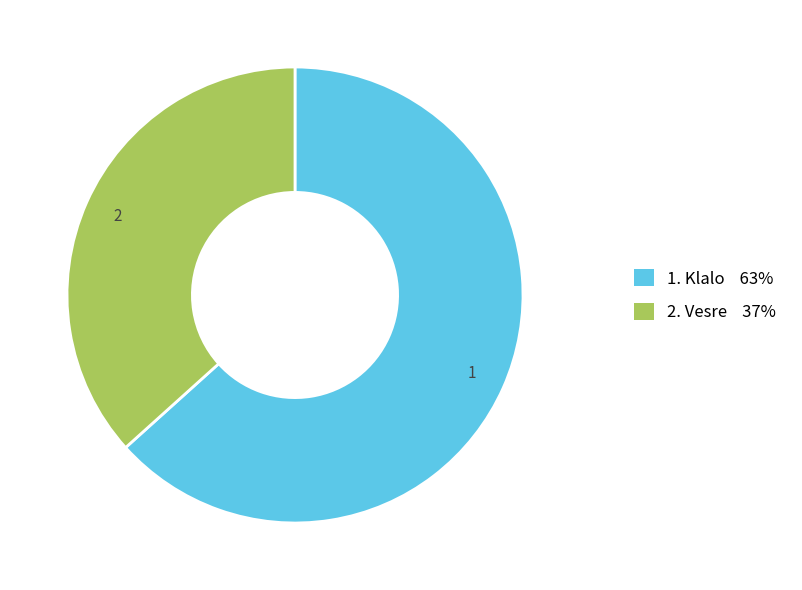

Does any single category account for the majority?

Yes